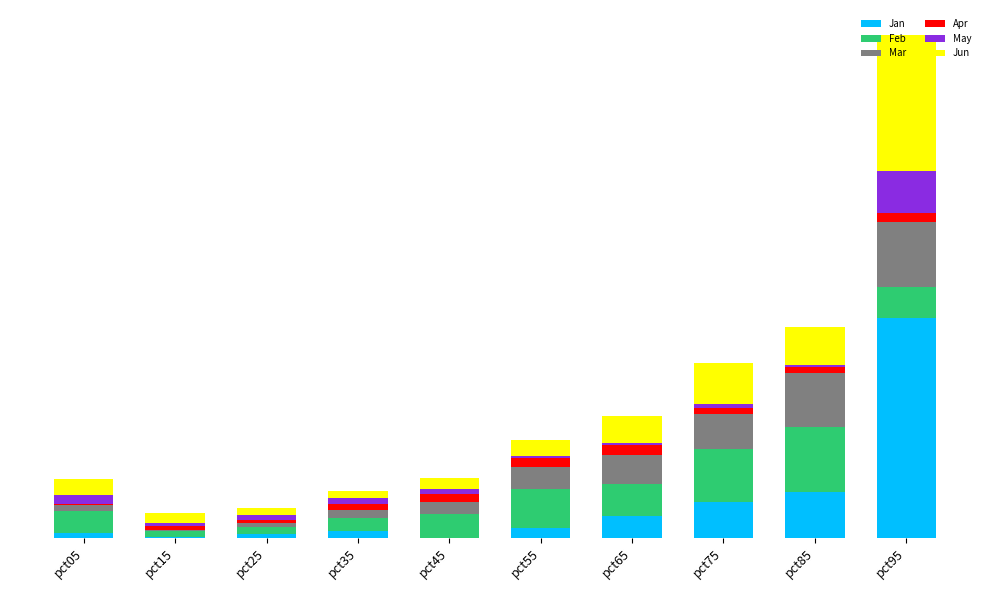

Are the bars horizontal?

No